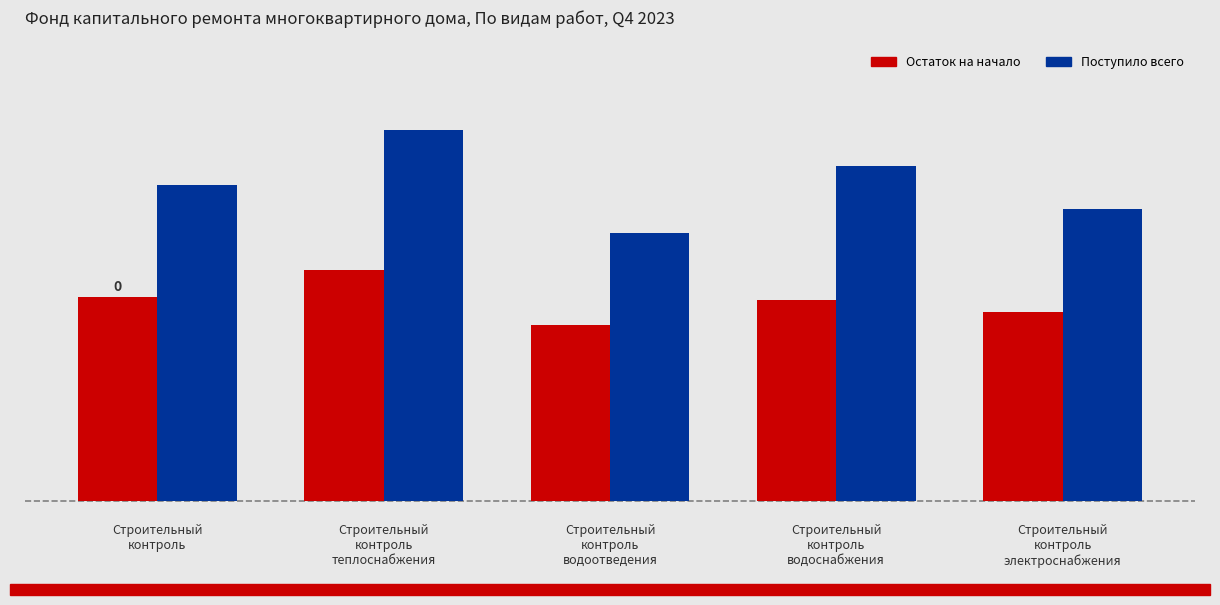

What is the average value of the Поступило всего series?

5.2